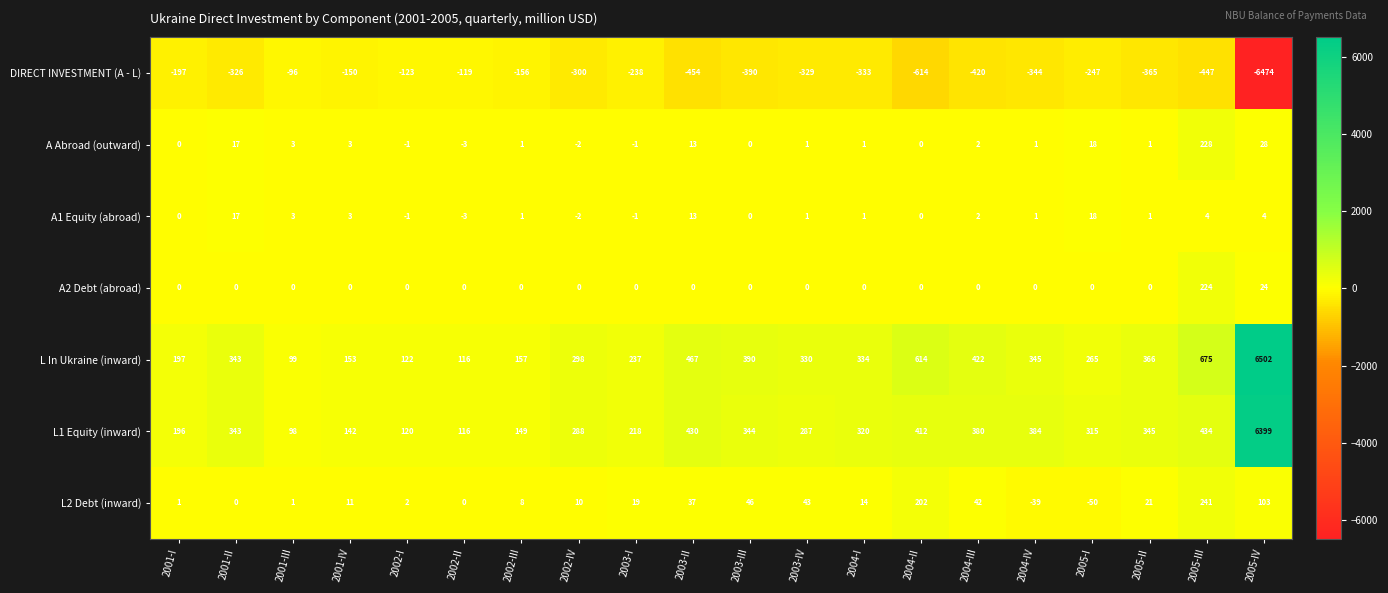

True or false: A1 Equity (abroad) has a value of 5 at 2001-III.

False